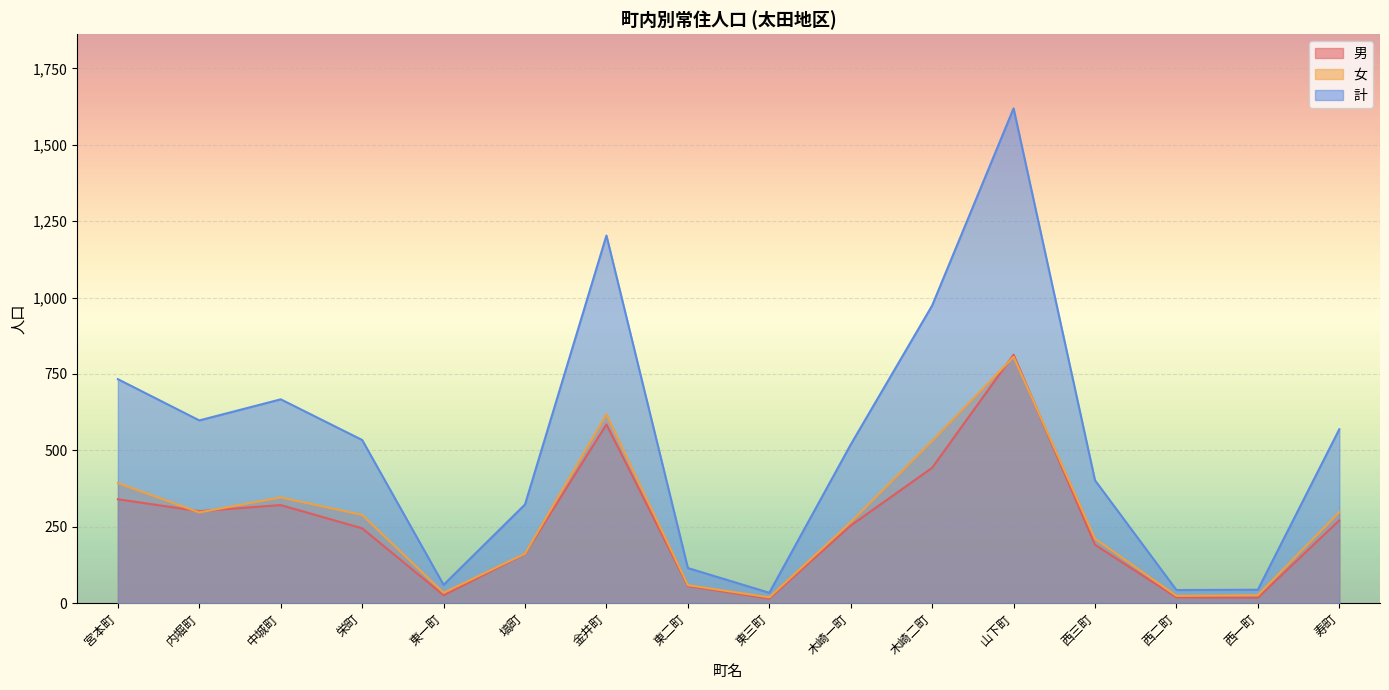

What is the sum of all 男 values?

4059